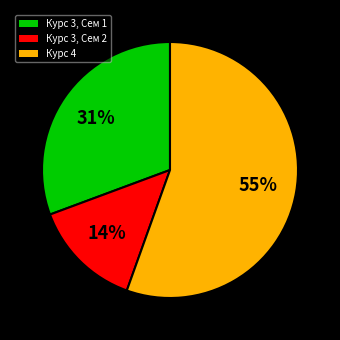

Which category has the biggest portion of the pie?

Курс 4